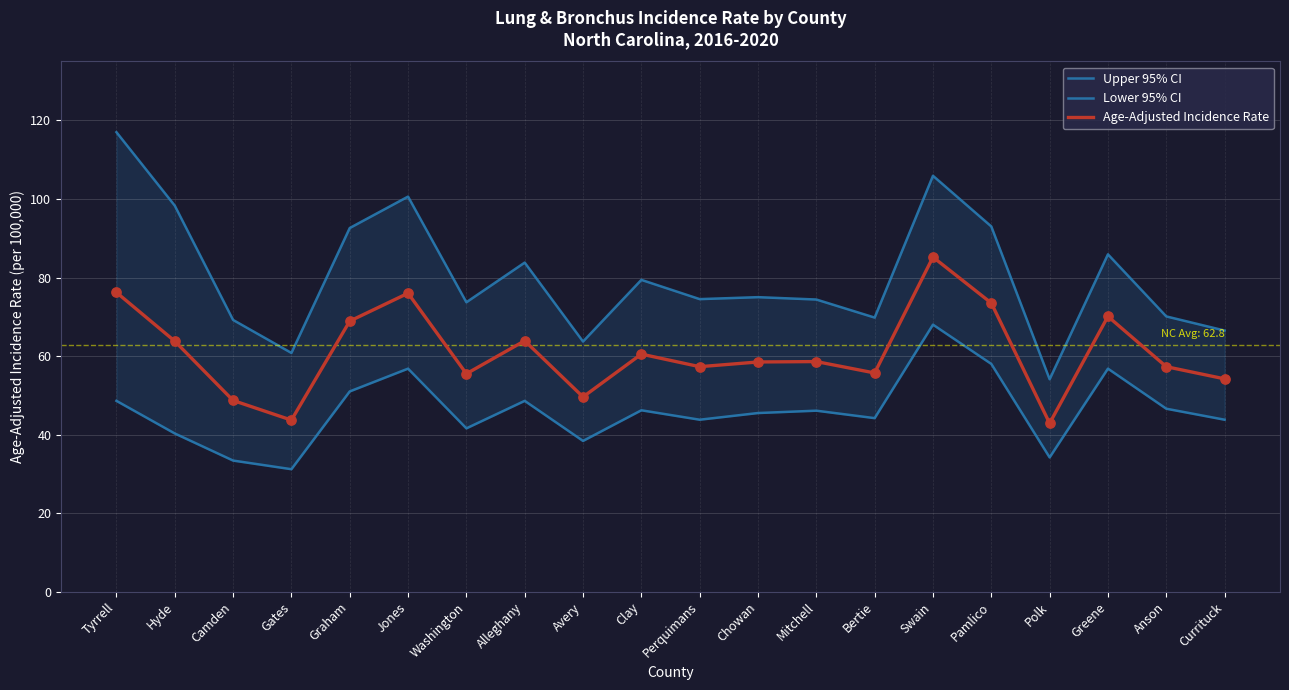

Which series has the widest spread of Y values?

Upper 95% CI